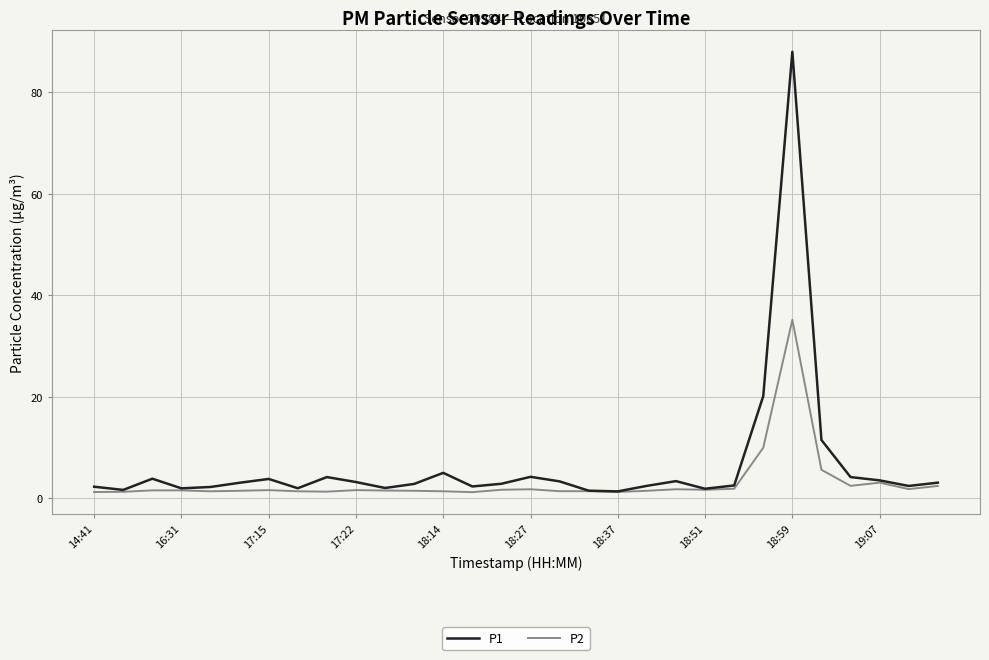

What is the difference between the maximum and minimum values in the P2 series?

33.9